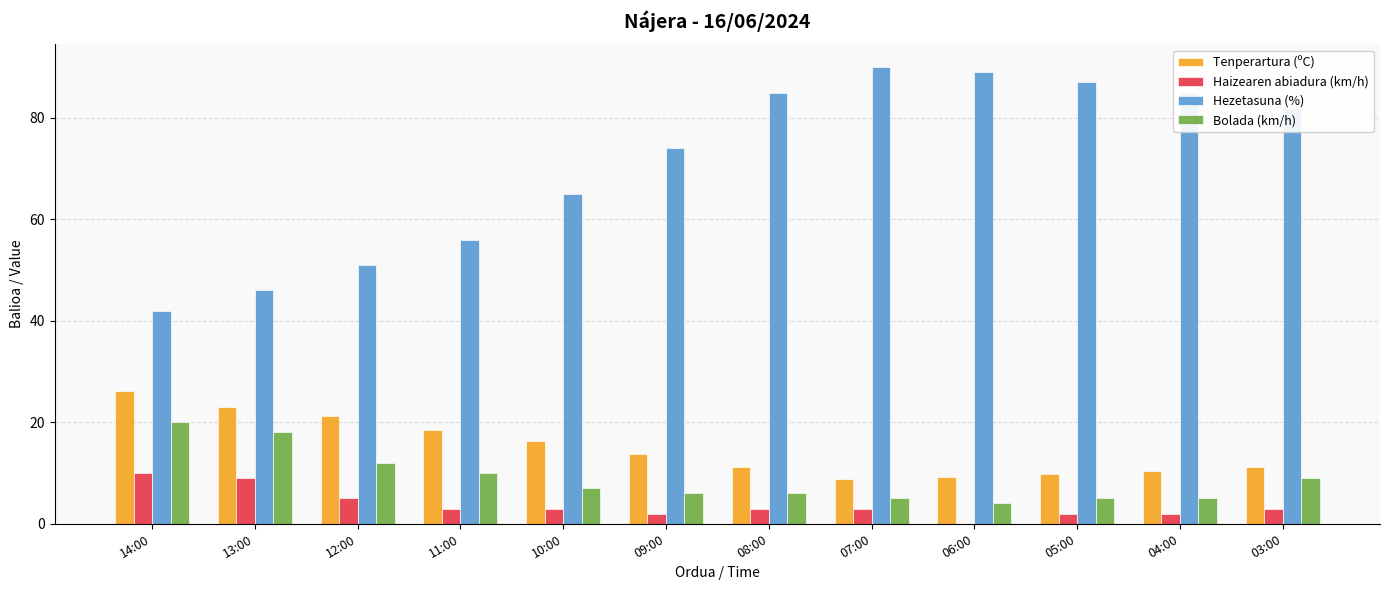

True or false: Bolada (km/h) has a value of 10.0 at 11:00.

True